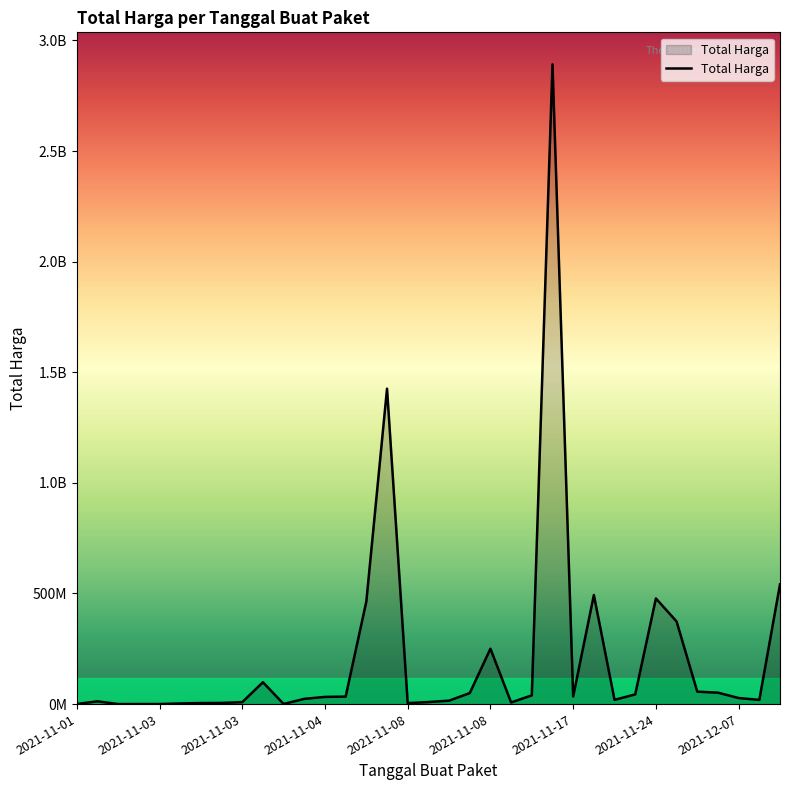

Does the chart have visible grid lines?

No